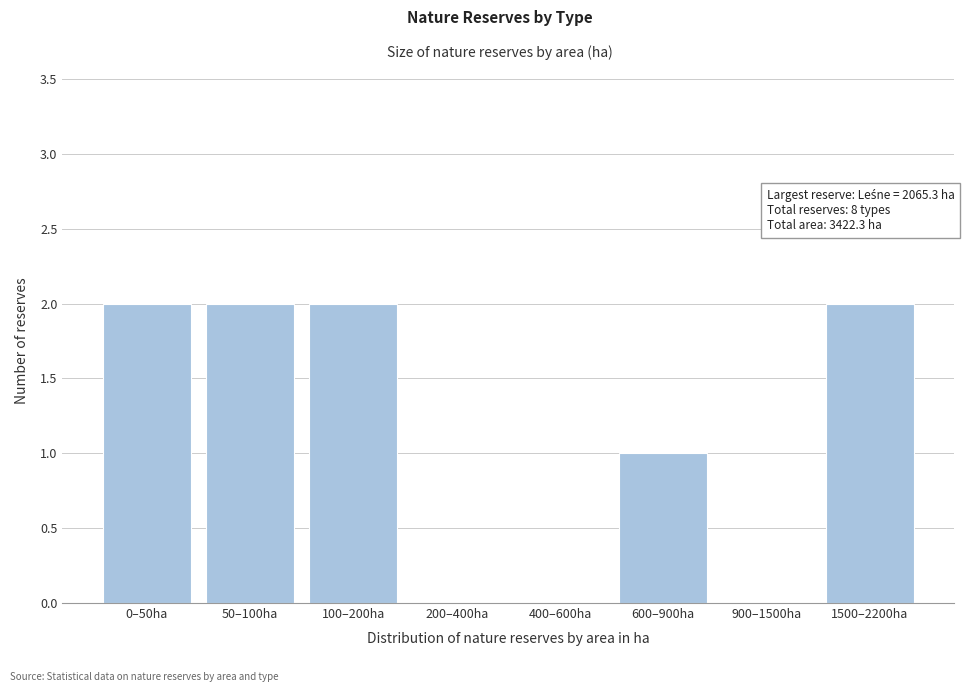

Reading left to right, transcribe all the data shown in this chart.

0–50ha=2	50–100ha=2	100–200ha=2	200–400ha=0	400–600ha=0	600–900ha=1	900–1500ha=0	1500–2200ha=2